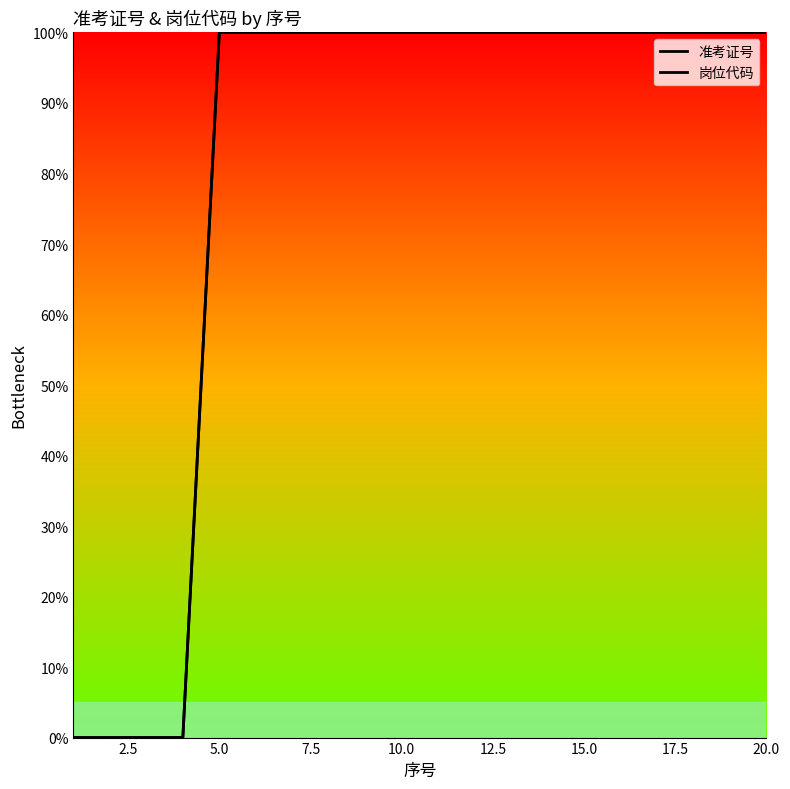

True or false: 准考证号 and 岗位代码 cross at least once.

True